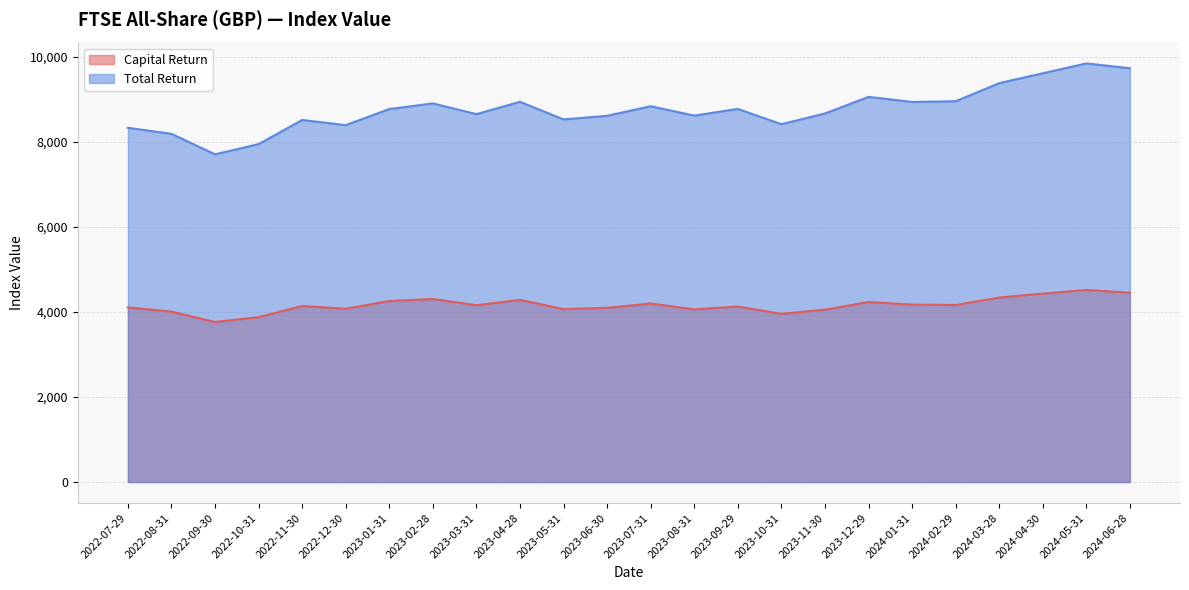

True or false: Capital Return and Total Return intersect in this chart.

False